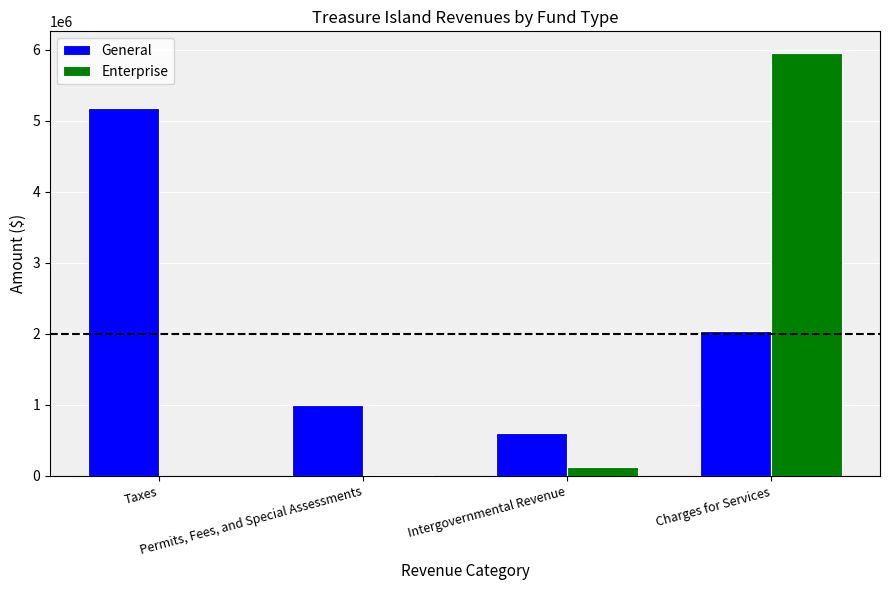

What is the maximum value for Enterprise?

5961059